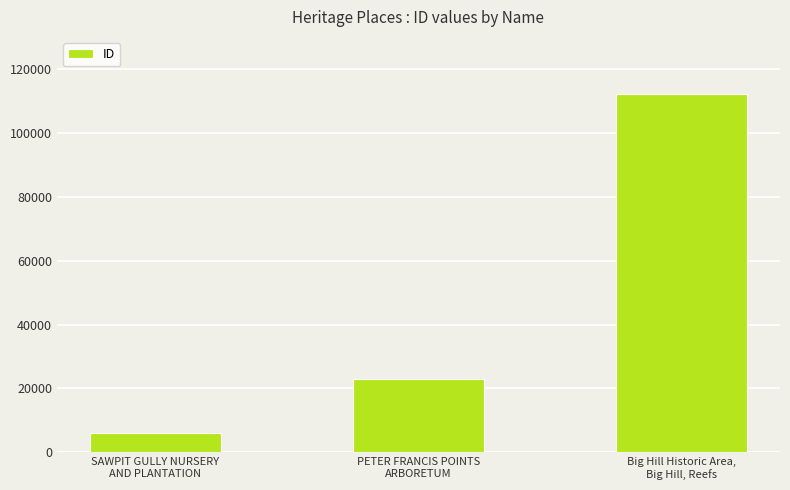

What is the maximum value shown in the chart?

111990